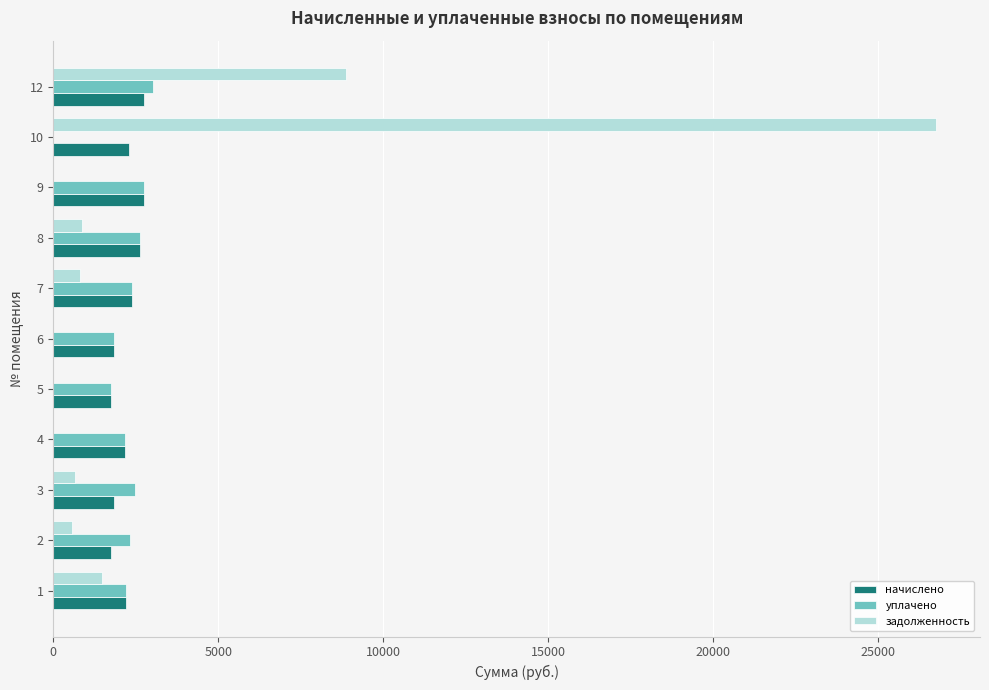

What is the sum of the начислено values at 6 and 9?

4600.8